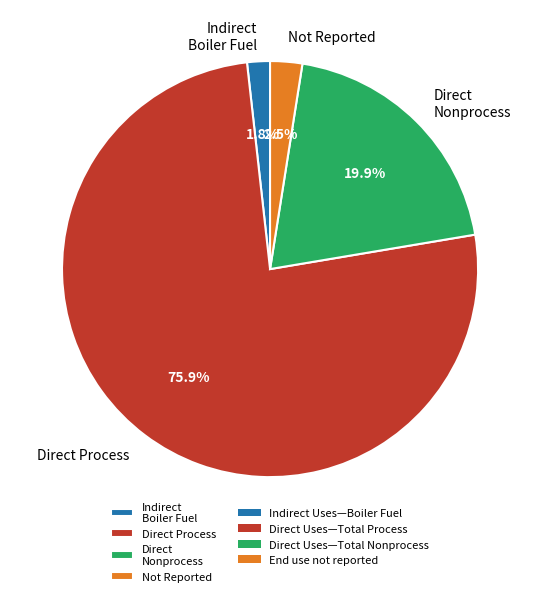

Rank the categories by value from highest to lowest.

Direct Process, Direct Nonprocess, Not Reported, Indirect Boiler Fuel